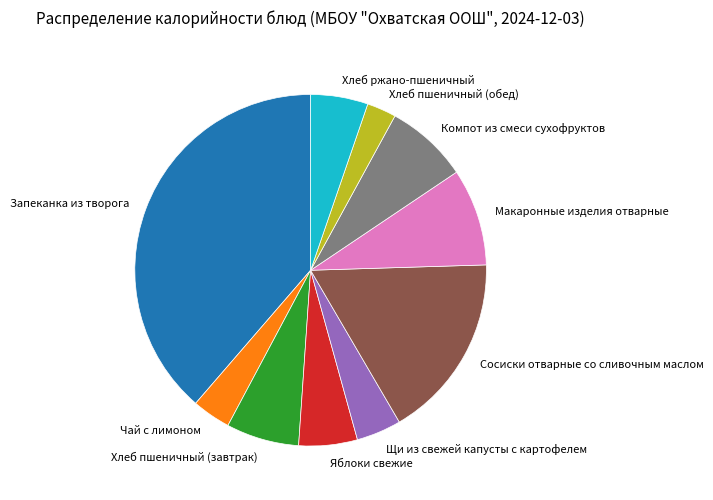

Count the number of slices in the pie.

10